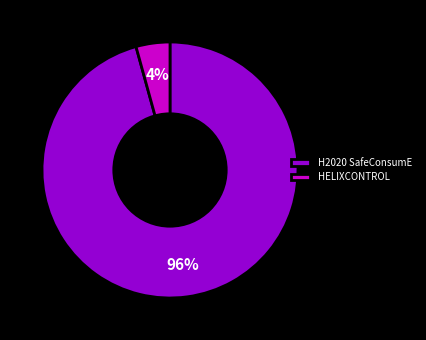

What is the largest slice in the pie chart?

H2020 SafeConsumE